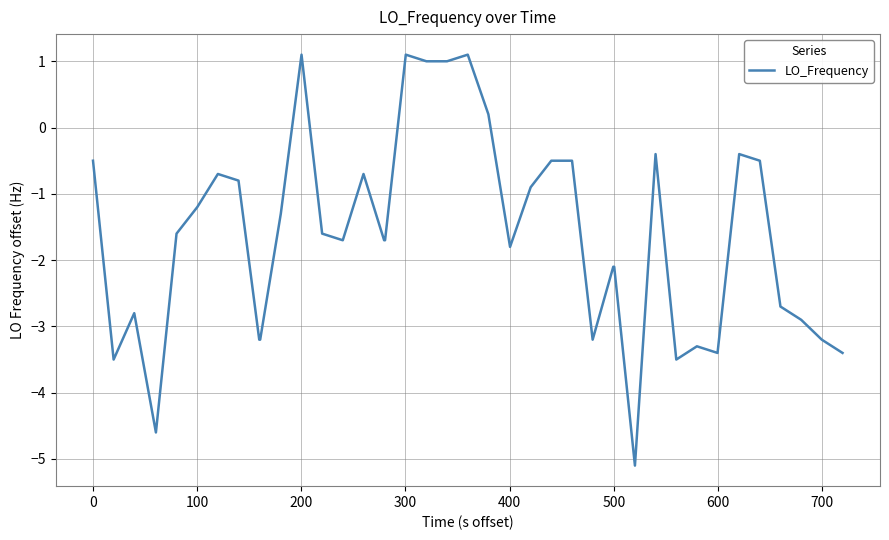

What is the maximum value shown in the chart?

1.1